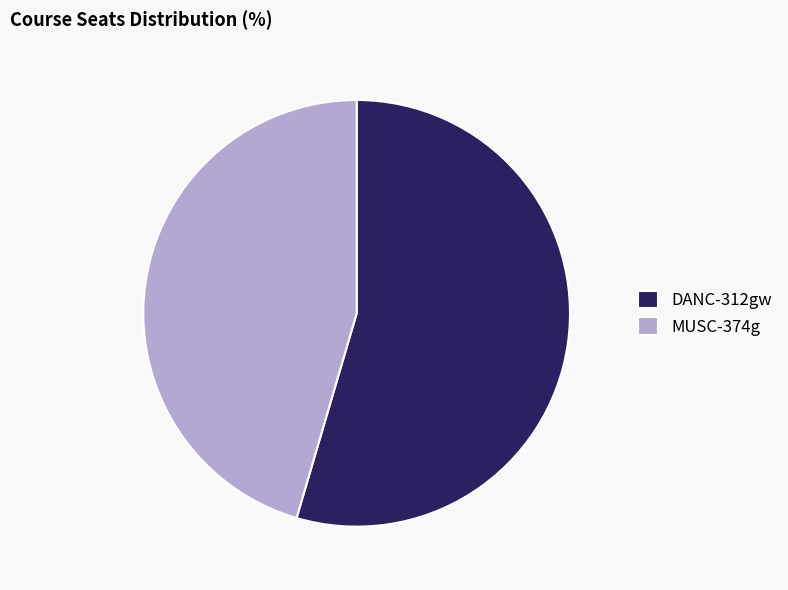

Which category has the smallest portion of the pie?

MUSC-374g